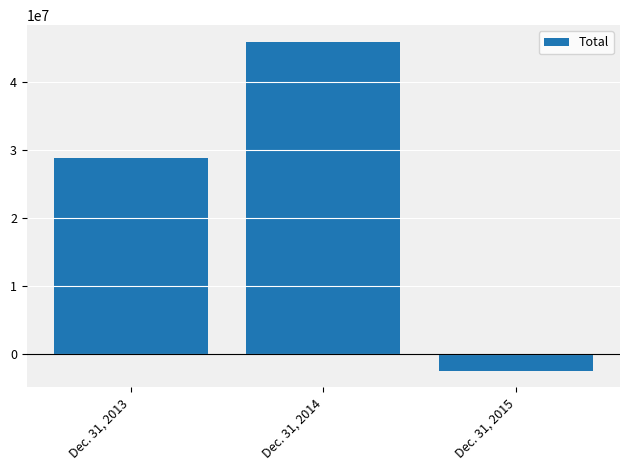

How many values are below zero?

1